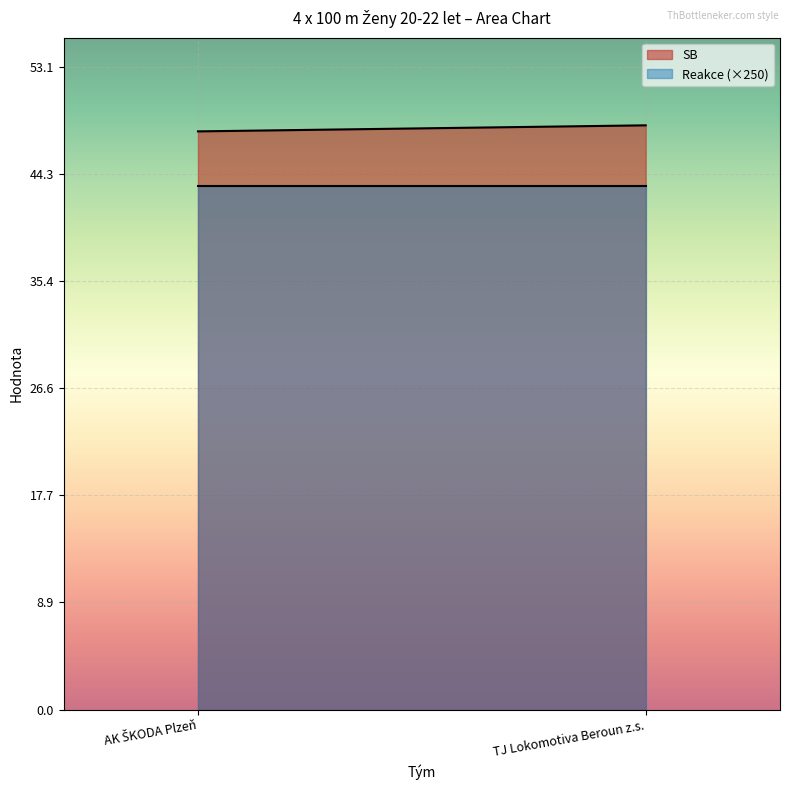

At how many categories does at least one series exceed 1?

2